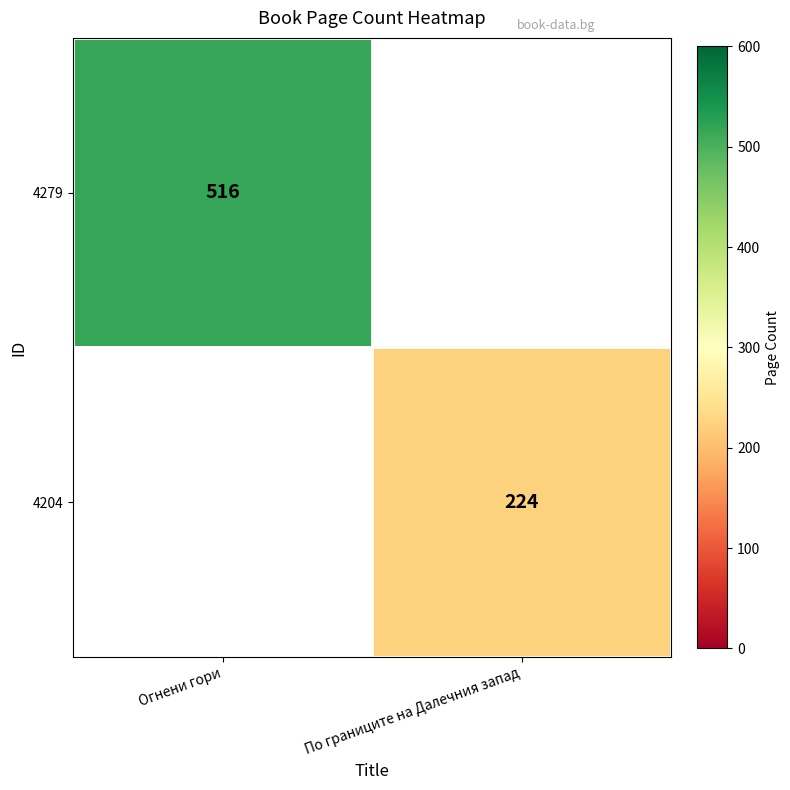

How many data points does each series have?

2